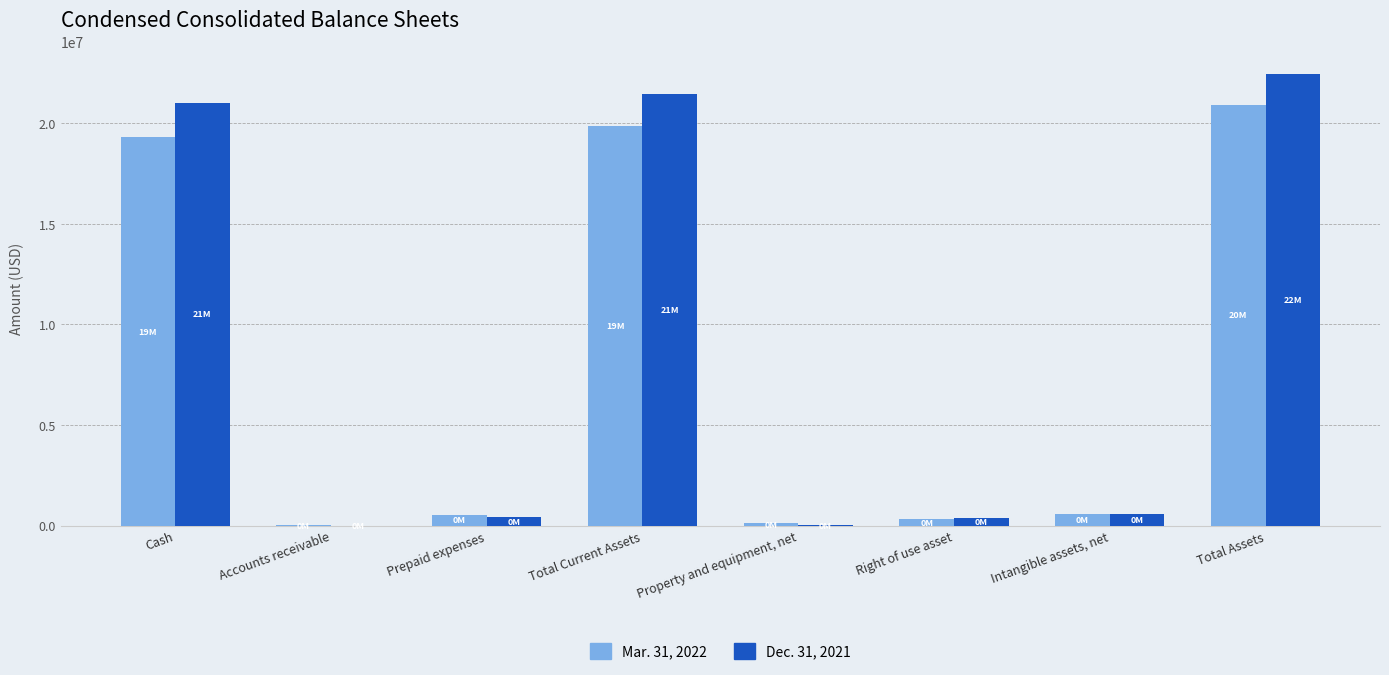

The value of Mar. 31, 2022 at Prepaid expenses is 540280. True or false?

True